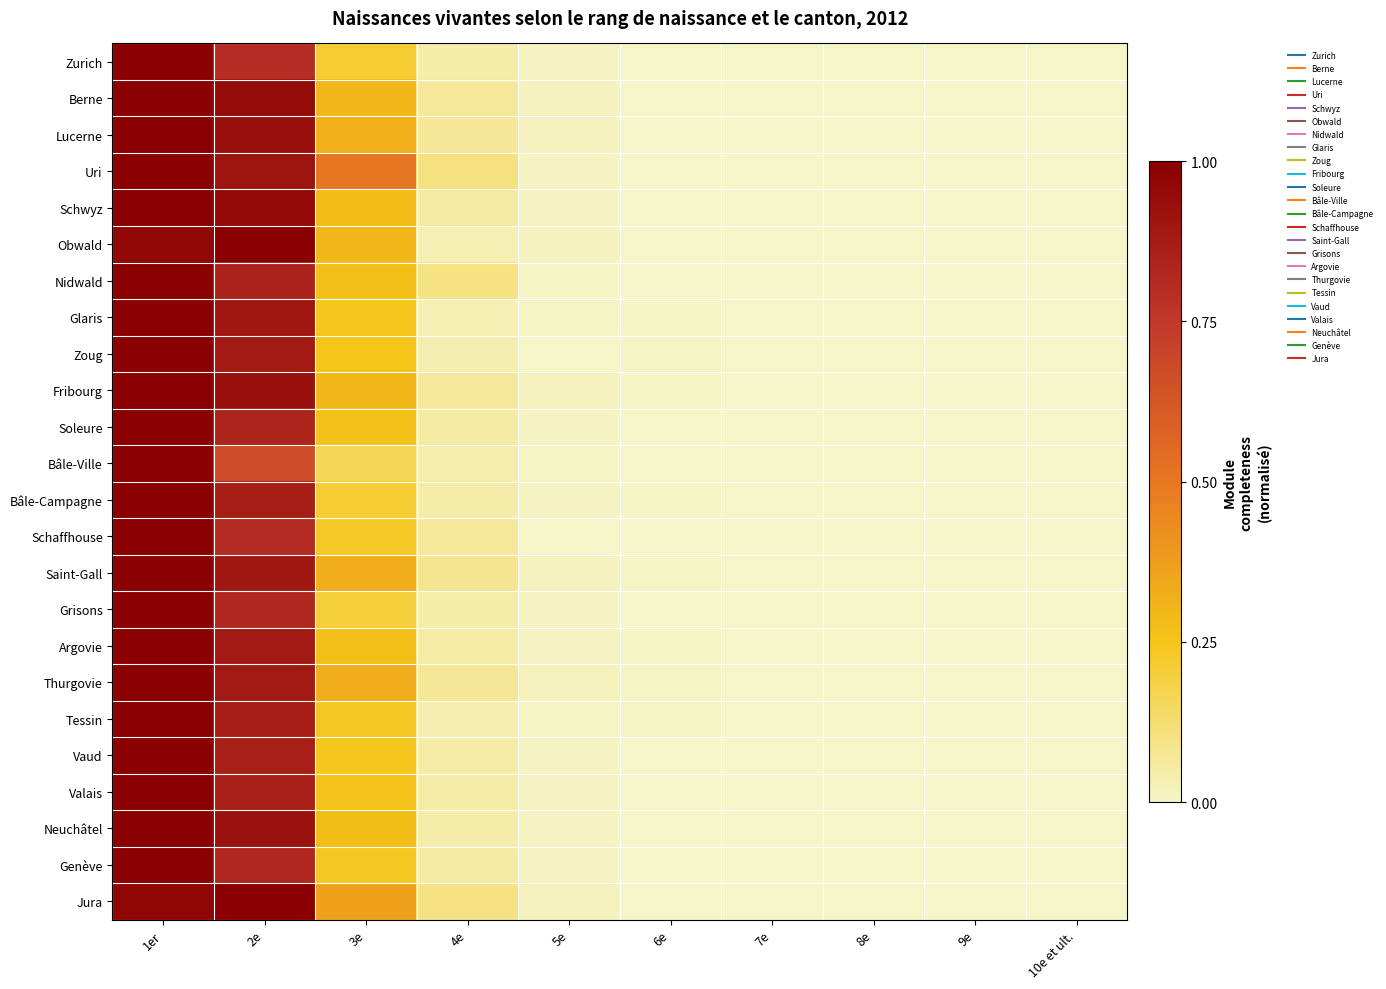

Reading left to right, what are all the values shown in this chart?

Zurich: 1er=1.0	2e=0.8	3e=0.2	4e=0.0	5e=0.0	6e=0.0	7e=0.0	8e=0.0	9e=0.0	10e et ult.=0.0
Berne: 1er=1.0	2e=0.9	3e=0.3	4e=0.1	5e=0.0	6e=0.0	7e=0.0	8e=0.0	9e=0.0	10e et ult.=0.0
Lucerne: 1er=1.0	2e=0.9	3e=0.3	4e=0.1	5e=0.0	6e=0.0	7e=0.0	8e=0.0	9e=0.0	10e et ult.=0.0
Uri: 1er=1.0	2e=0.9	3e=0.5	4e=0.1	5e=0.0	6e=0.0	7e=0.0	8e=0.0	9e=0.0	10e et ult.=0.0
Schwyz: 1er=1.0	2e=1.0	3e=0.3	4e=0.1	5e=0.0	6e=0.0	7e=0.0	8e=0.0	9e=0.0	10e et ult.=0.0
Obwald: 1er=1.0	2e=1.0	3e=0.3	4e=0.0	5e=0.0	6e=0.0	7e=0.0	8e=0.0	9e=0.0	10e et ult.=0.0
Nidwald: 1er=1.0	2e=0.8	3e=0.3	4e=0.1	5e=0.0	6e=0.0	7e=0.0	8e=0.0	9e=0.0	10e et ult.=0.0
Glaris: 1er=1.0	2e=0.9	3e=0.2	4e=0.0	5e=0.0	6e=0.0	7e=0.0	8e=0.0	9e=0.0	10e et ult.=0.0
Zoug: 1er=1.0	2e=0.9	3e=0.2	4e=0.0	5e=0.0	6e=0.0	7e=0.0	8e=0.0	9e=0.0	10e et ult.=0.0
Fribourg: 1er=1.0	2e=0.9	3e=0.3	4e=0.1	5e=0.0	6e=0.0	7e=0.0	8e=0.0	9e=0.0	10e et ult.=0.0
Soleure: 1er=1.0	2e=0.8	3e=0.3	4e=0.1	5e=0.0	6e=0.0	7e=0.0	8e=0.0	9e=0.0	10e et ult.=0.0
Bâle-Ville: 1er=1.0	2e=0.7	3e=0.2	4e=0.0	5e=0.0	6e=0.0	7e=0.0	8e=0.0	9e=0.0	10e et ult.=0.0
Bâle-Campagne: 1er=1.0	2e=0.9	3e=0.2	4e=0.0	5e=0.0	6e=0.0	7e=0.0	8e=0.0	9e=0.0	10e et ult.=0.0
Schaffhouse: 1er=1.0	2e=0.8	3e=0.2	4e=0.1	5e=0.0	6e=0.0	7e=0.0	8e=0.0	9e=0.0	10e et ult.=0.0
Saint-Gall: 1er=1.0	2e=0.9	3e=0.3	4e=0.1	5e=0.0	6e=0.0	7e=0.0	8e=0.0	9e=0.0	10e et ult.=0.0
Grisons: 1er=1.0	2e=0.8	3e=0.2	4e=0.0	5e=0.0	6e=0.0	7e=0.0	8e=0.0	9e=0.0	10e et ult.=0.0
Argovie: 1er=1.0	2e=0.9	3e=0.3	4e=0.1	5e=0.0	6e=0.0	7e=0.0	8e=0.0	9e=0.0	10e et ult.=0.0
Thurgovie: 1er=1.0	2e=0.9	3e=0.3	4e=0.1	5e=0.0	6e=0.0	7e=0.0	8e=0.0	9e=0.0	10e et ult.=0.0
Tessin: 1er=1.0	2e=0.9	3e=0.2	4e=0.0	5e=0.0	6e=0.0	7e=0.0	8e=0.0	9e=0.0	10e et ult.=0.0
Vaud: 1er=1.0	2e=0.9	3e=0.2	4e=0.0	5e=0.0	6e=0.0	7e=0.0	8e=0.0	9e=0.0	10e et ult.=0.0
Valais: 1er=1.0	2e=0.9	3e=0.3	4e=0.0	5e=0.0	6e=0.0	7e=0.0	8e=0.0	9e=0.0	10e et ult.=0.0
Neuchâtel: 1er=1.0	2e=0.9	3e=0.3	4e=0.0	5e=0.0	6e=0.0	7e=0.0	8e=0.0	9e=0.0	10e et ult.=0.0
Genève: 1er=1.0	2e=0.8	3e=0.2	4e=0.1	5e=0.0	6e=0.0	7e=0.0	8e=0.0	9e=0.0	10e et ult.=0.0
Jura: 1er=1.0	2e=1.0	3e=0.4	4e=0.1	5e=0.0	6e=0.0	7e=0.0	8e=0.0	9e=0.0	10e et ult.=0.0